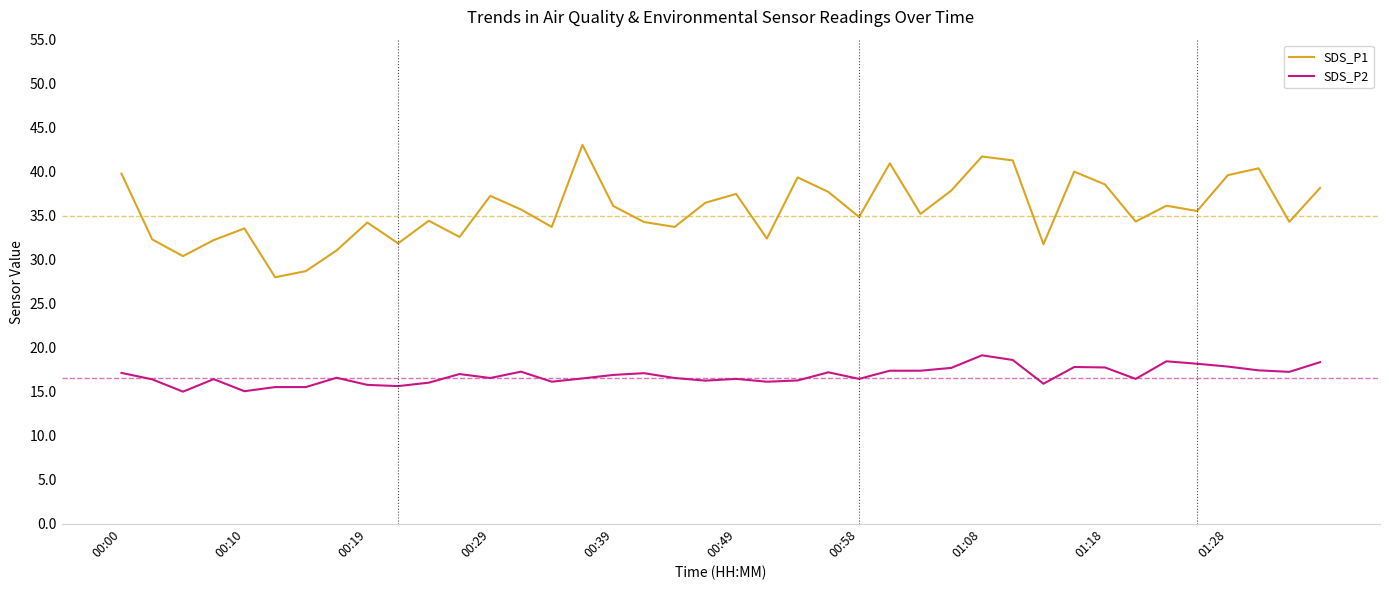

What is the lowest value of the SDS_P2 series?

15.0